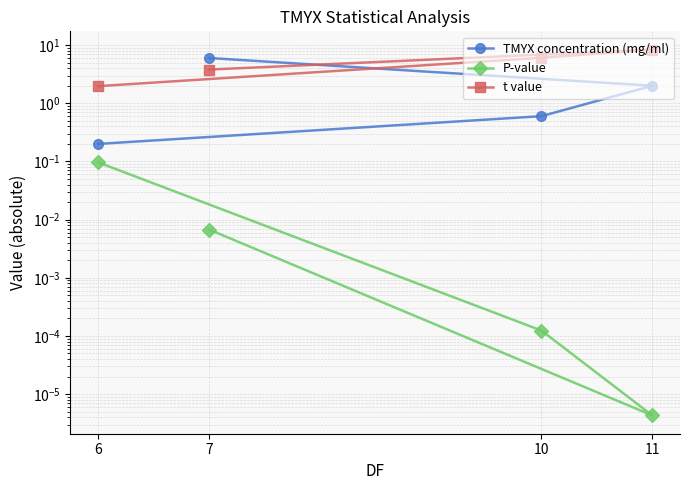

List the series in order of their peak value, lowest first.

P-value, TMYX concentration (mg/ml), t value